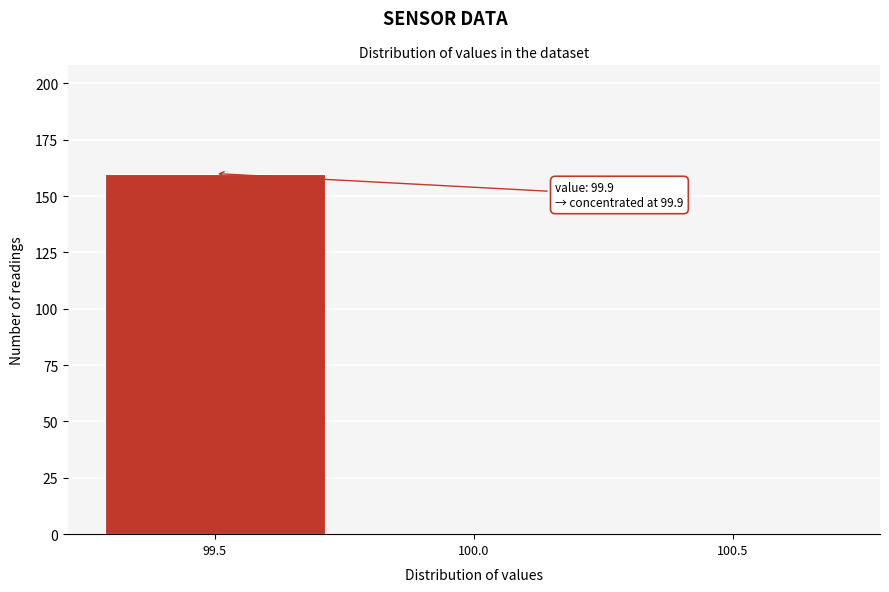

Reading left to right, extract all data points from this chart.

99.5=160	100.0=0	100.5=0